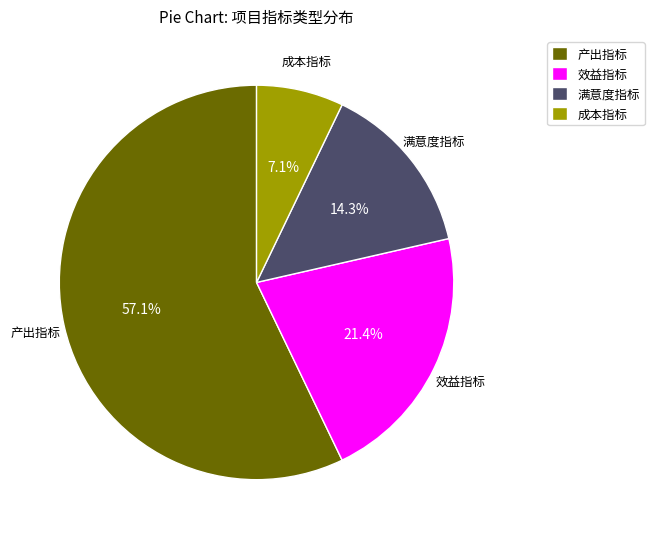

To the nearest percent, what is the combined percentage of 成本指标 and 满意度指标?

21%